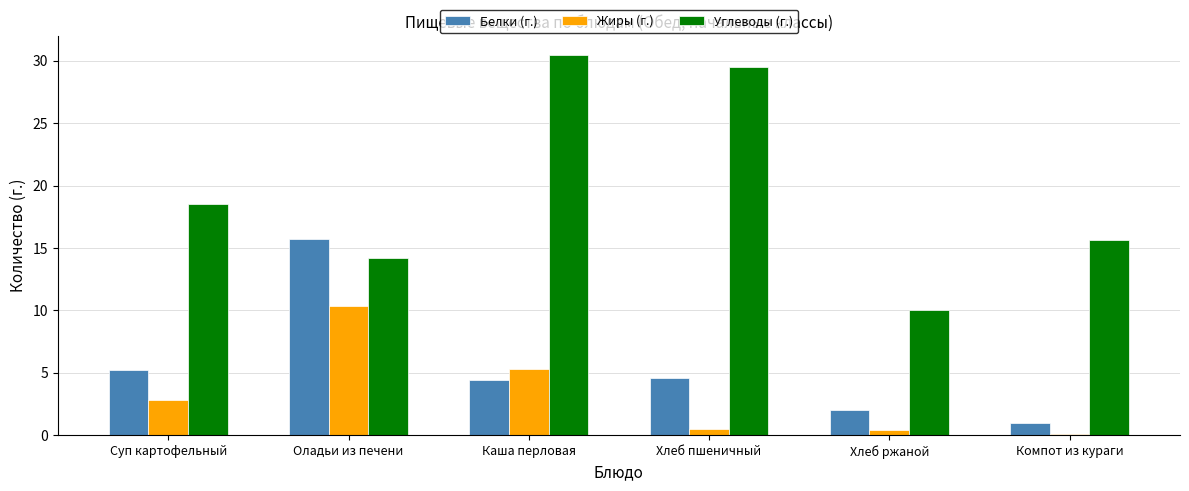

The value of Жиры (г.) at Оладьи из печени is 10.3. True or false?

True